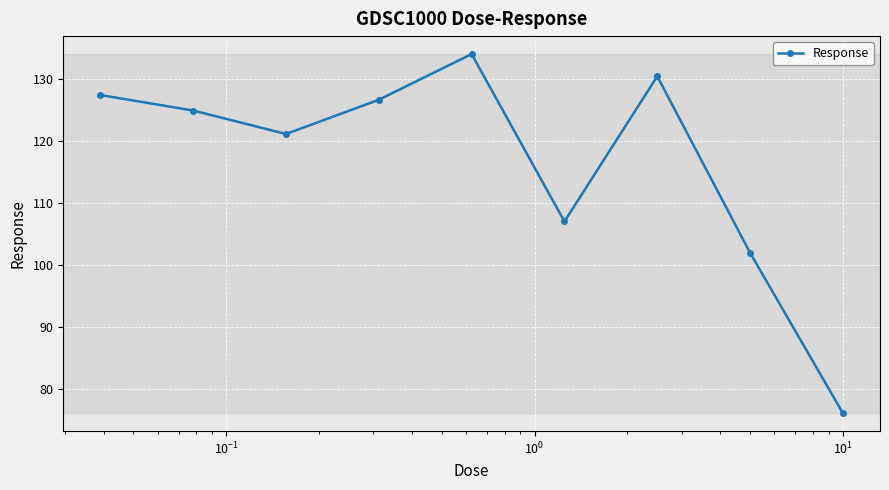

What is the maximum value shown in the chart?

134.0